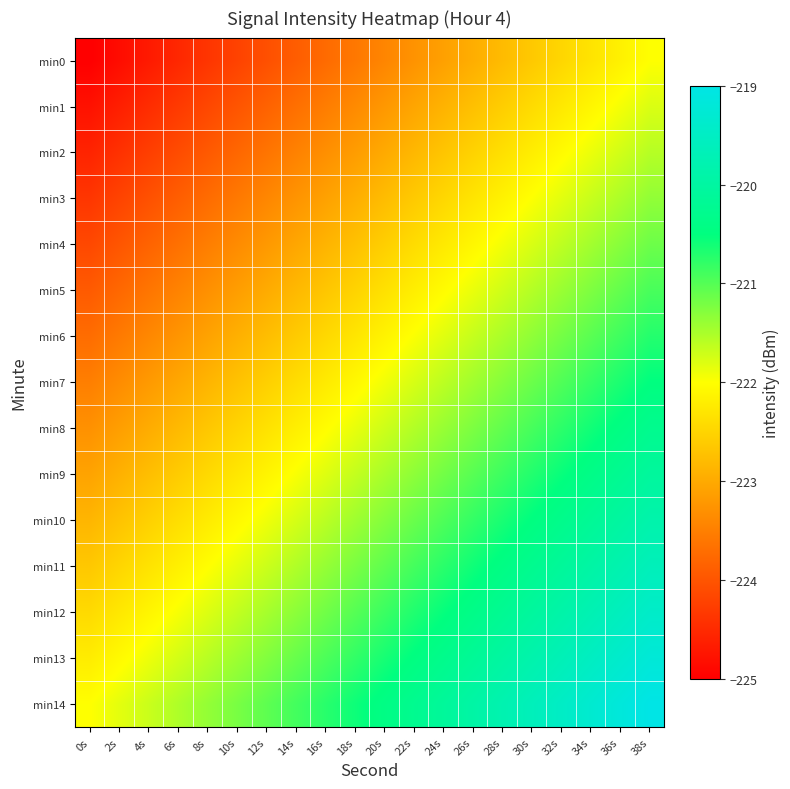

Rank the series at 24s from lowest to highest value.

min0, min1, min2, min3, min4, min5, min6, min7, min8, min9, min10, min11, min12, min13, min14